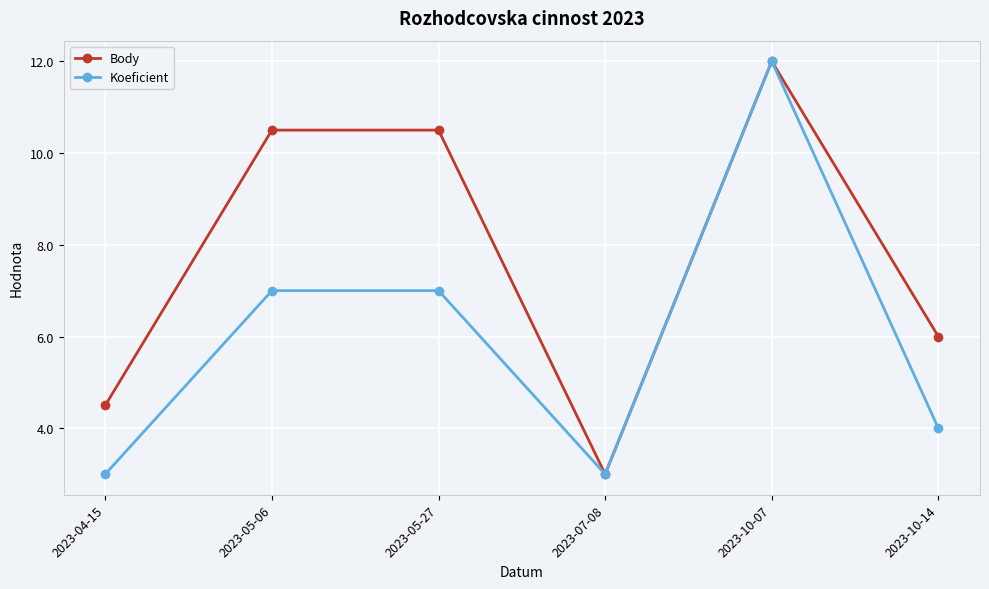

What is the value of the Koeficient point at the 4th from the left?

3.0